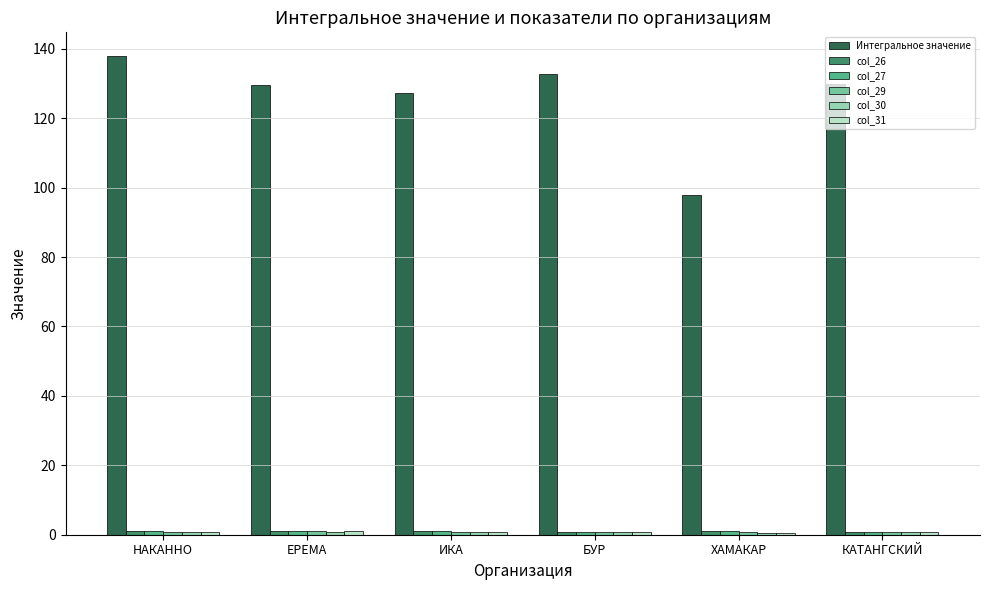

Which series has the largest range (max minus min)?

Интегральное значение